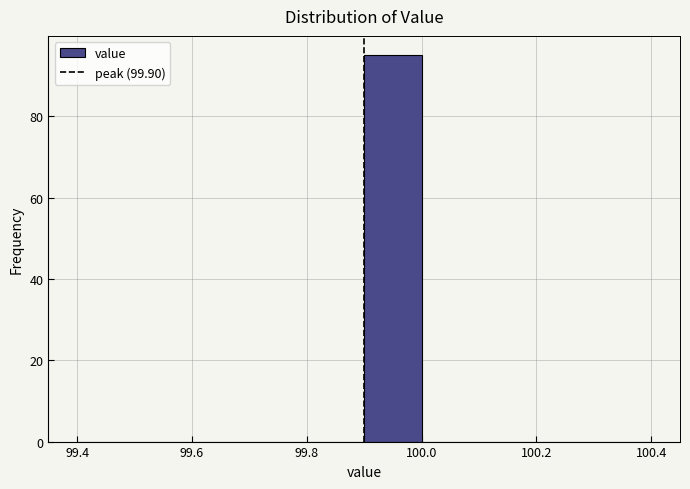

Reading left to right, list every bar in this chart as the range it spans on the x-axis followed by its height. The values are not printed on the chart, so give them approximately, as read against the axis.

99.4 to 99.5: 0
99.5 to 99.6: 0
99.6 to 99.7: 0
99.7 to 99.8: 0
99.8 to 99.9: 0
99.9 to 100.0: 96
100.0 to 100.1: 0
100.1 to 100.2: 0
100.2 to 100.3: 0
100.3 to 100.4: 0